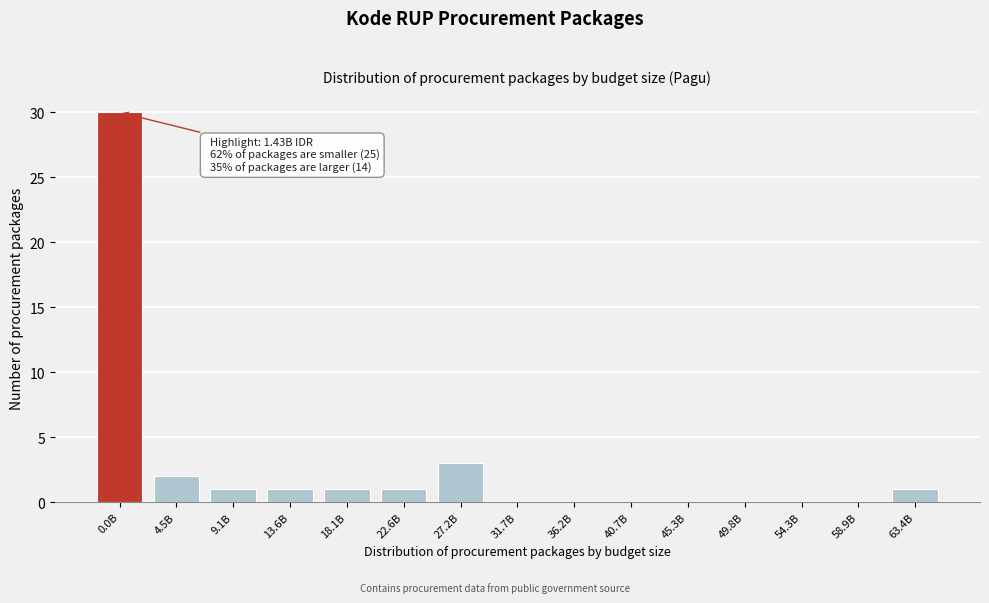

Reading right to left, what are all the values shown in this chart?

63.4B=1	58.9B=0	54.3B=0	49.8B=0	45.3B=0	40.7B=0	36.2B=0	31.7B=0	27.2B=3	22.6B=1	18.1B=1	13.6B=1	9.1B=1	4.5B=2	0.0B=30